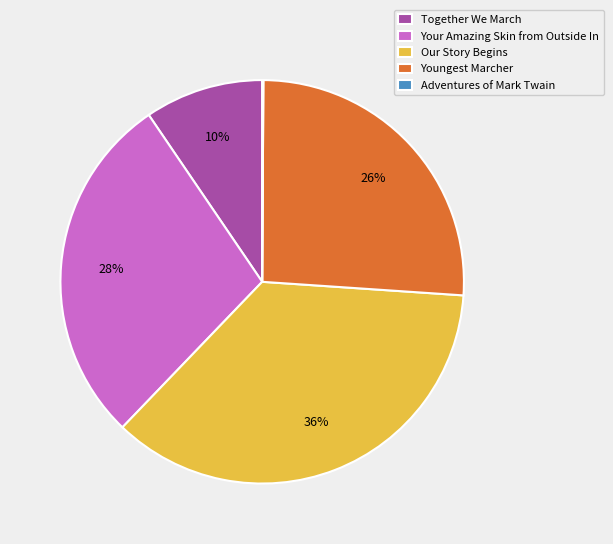

To the nearest percent, what is the difference between the largest and smallest slice percentages?

36%